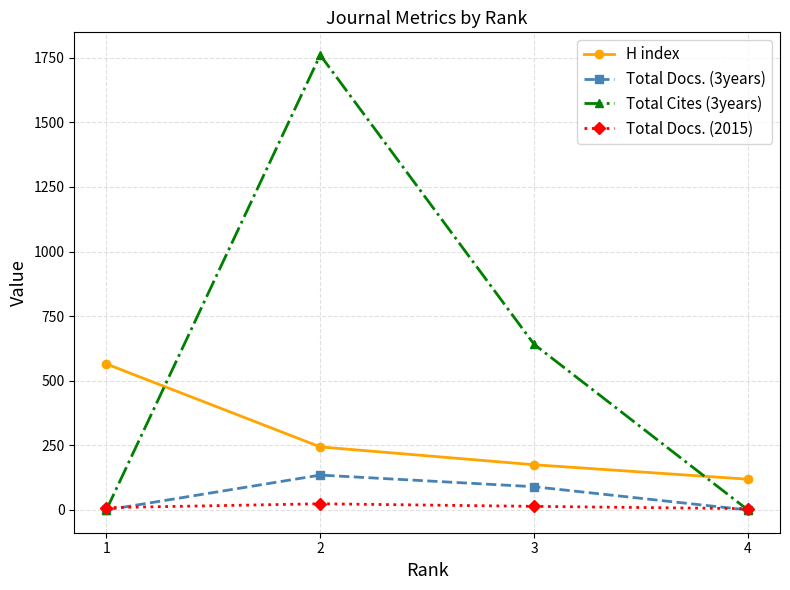

Is the value of H index at 3 greater than the value of Total Docs. (2015) at 1?

Yes